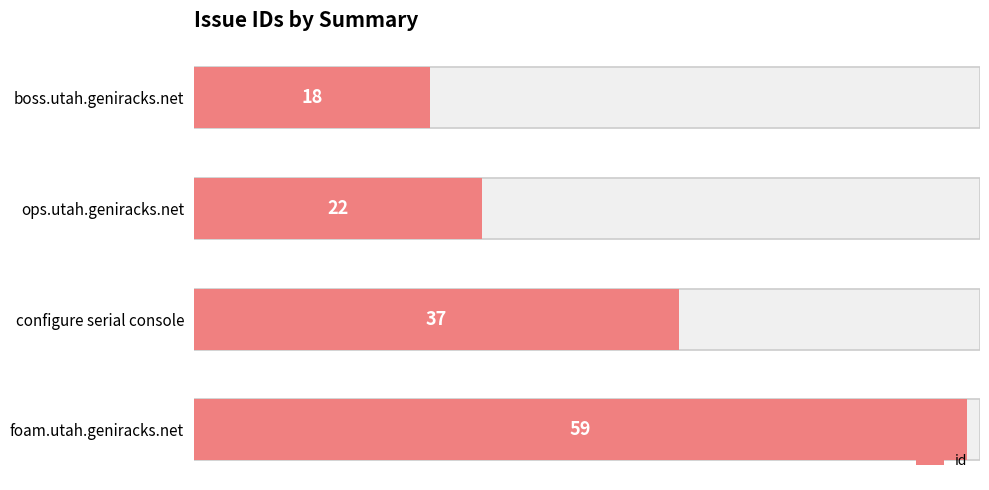

Are the bars grouped side by side (vs. stacked)?

No